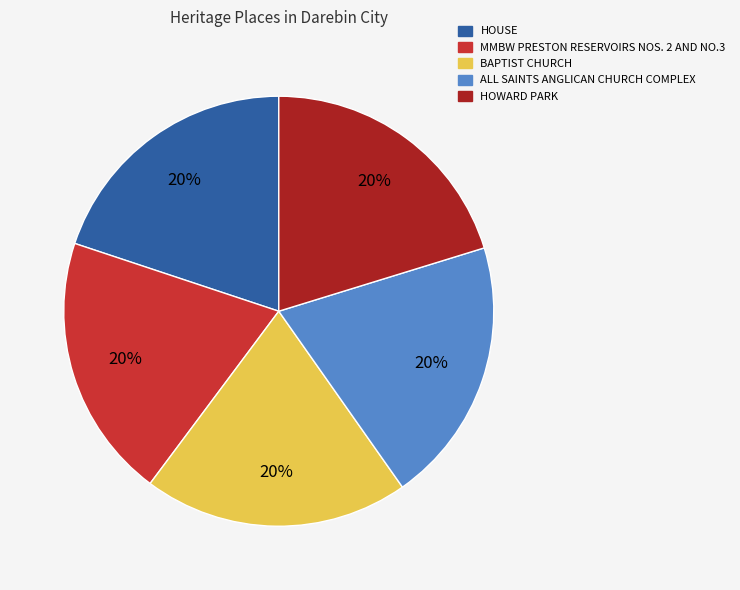

To the nearest percent, what portion does HOWARD PARK represent?

20%